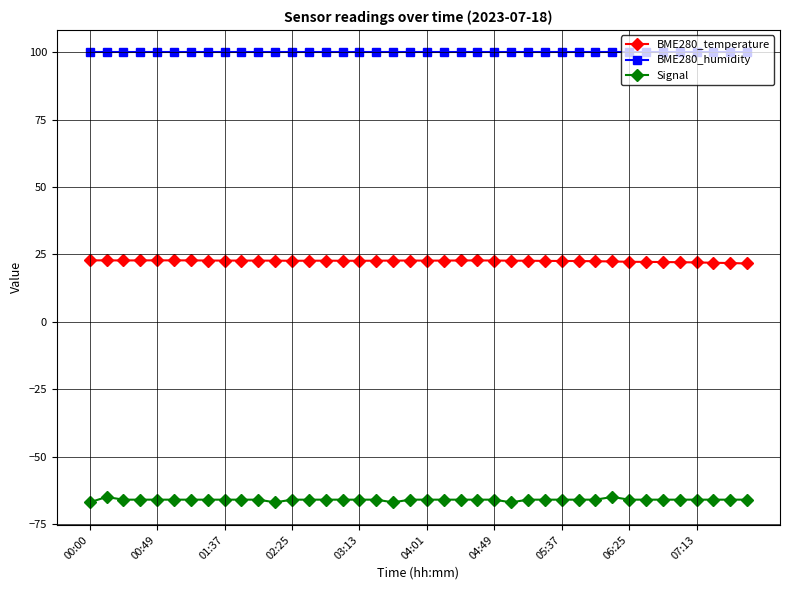

Does the chart have visible grid lines?

Yes